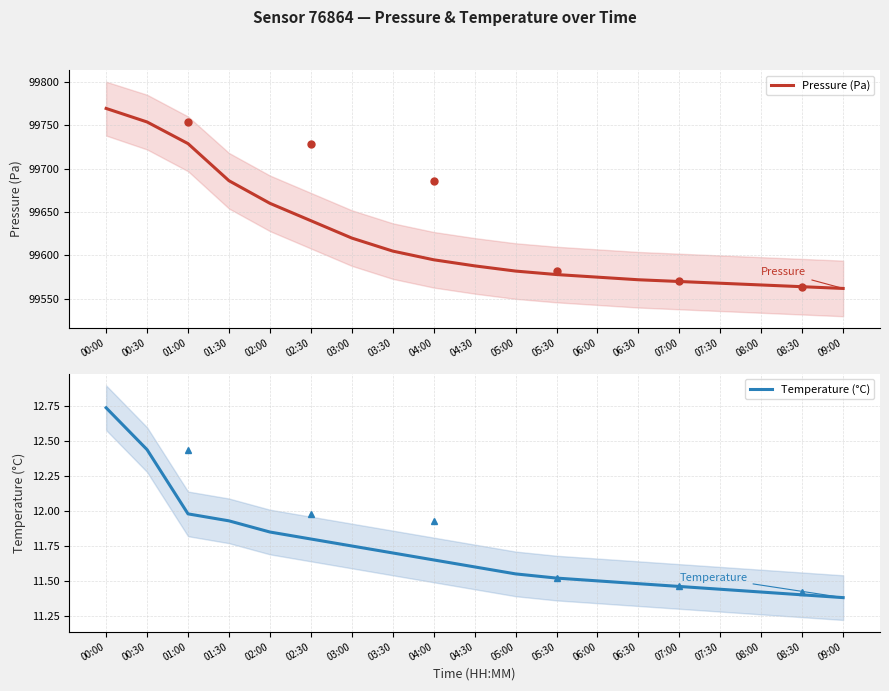

What position from the right is 02:30?

14